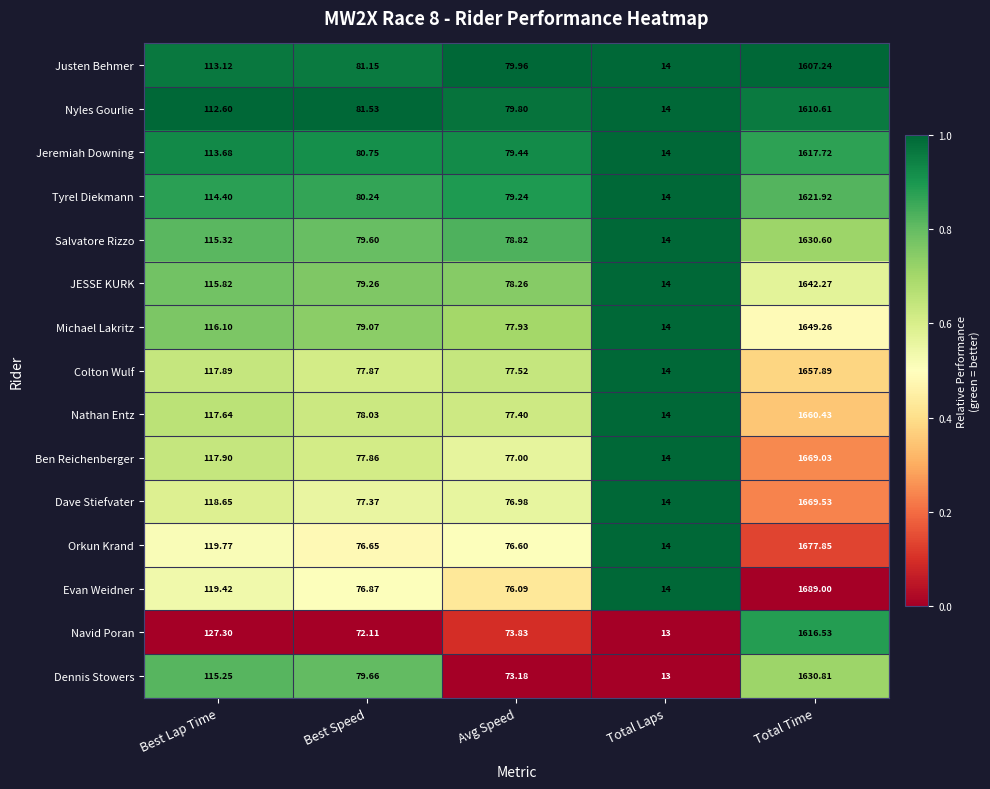

At which category is the sum across all series the highest?

Total Time